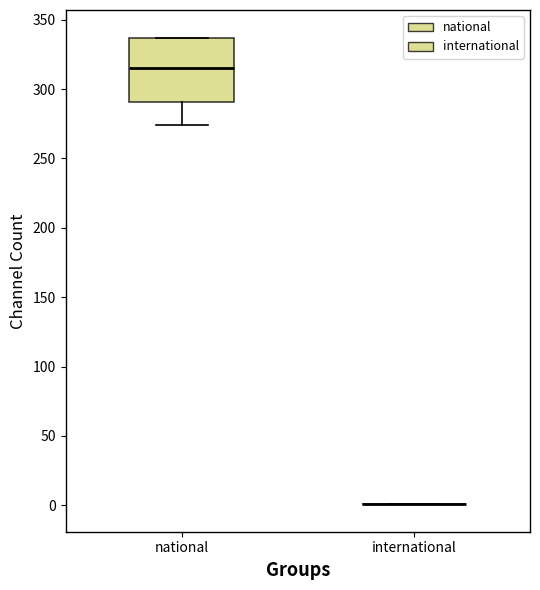

Which box is the tallest, from its lower edge to its upper edge?

national